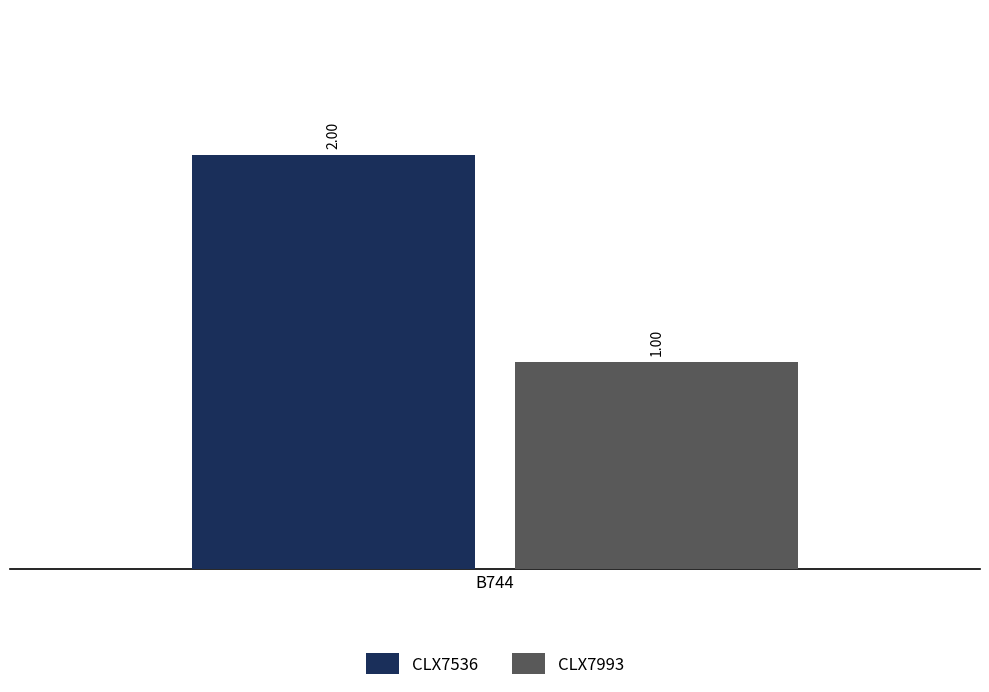

Rank the series by their average value, from highest to lowest.

CLX7536, CLX7993